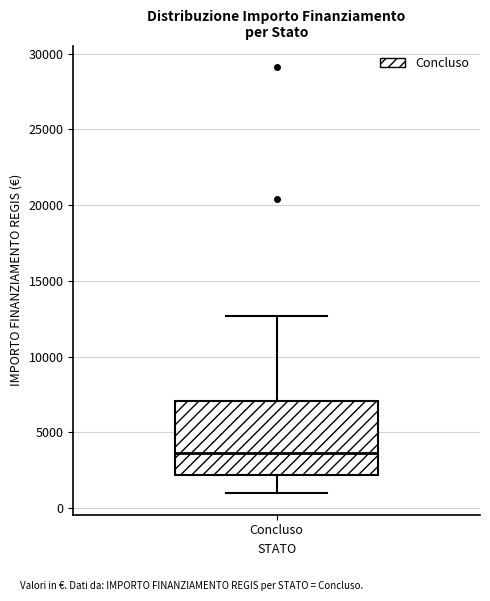

Transcribe this box plot: give where the median line is, the range the box spans, and where the two whiskers end, as read against the y-axis. The values are not printed on the chart, so give them approximately, as read against the axis.

median 3500, box 2000 to 7000, whiskers 1000 to 12500